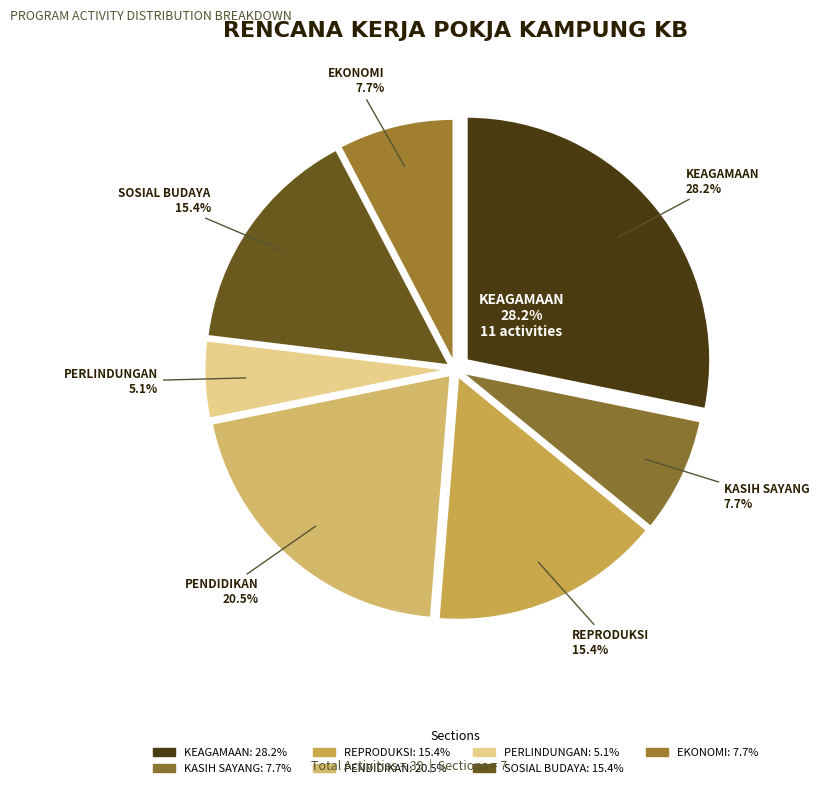

How many segments does this pie chart have?

7